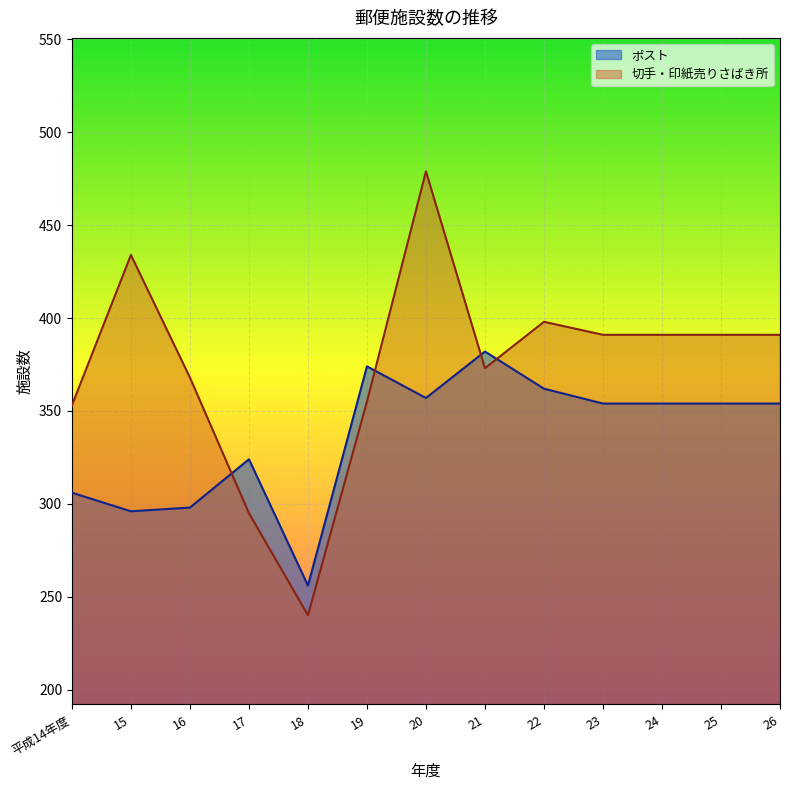

Rank the series by their average value, from lowest to highest.

ポスト, 切手・印紙売りさばき所